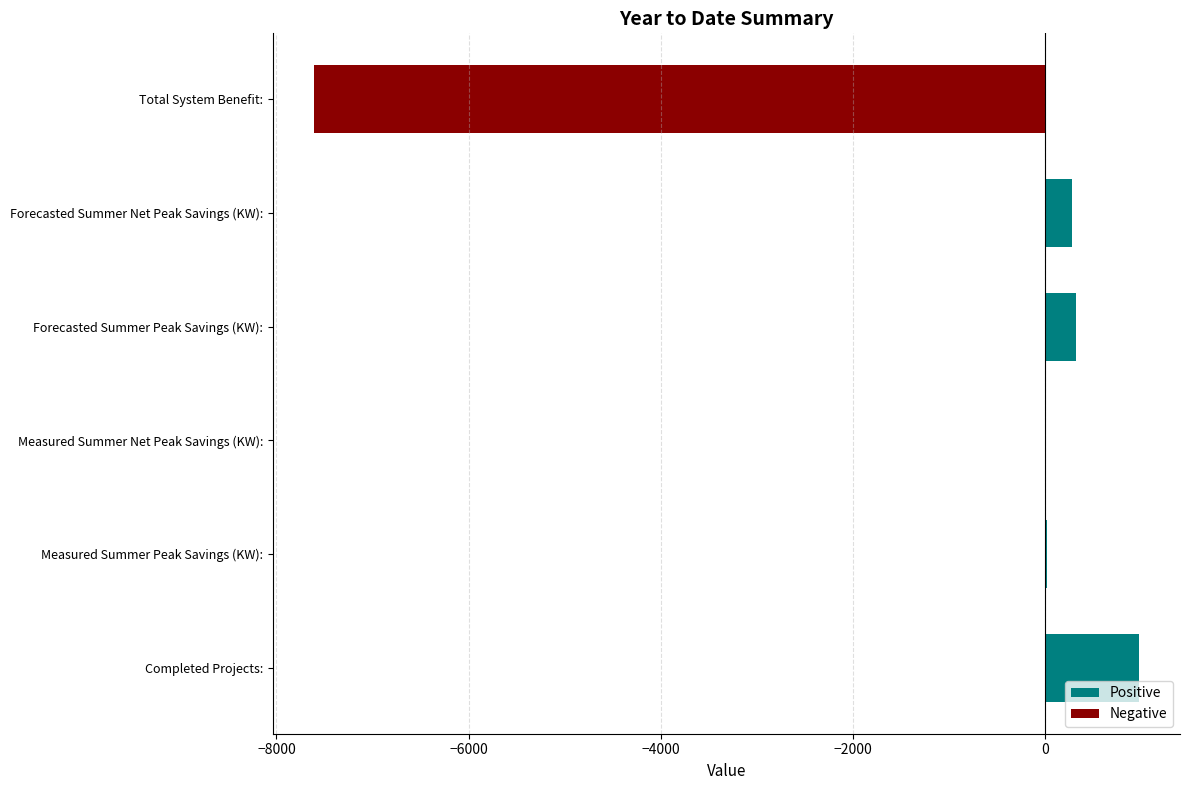

How many data points in Negative are less than 0?

1